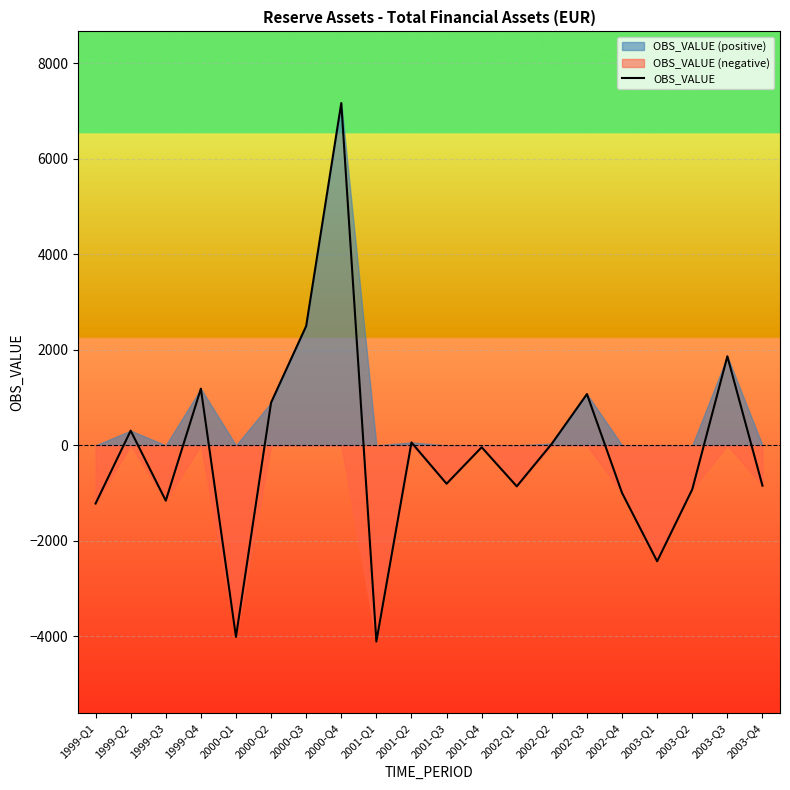

How many values are above zero?

9